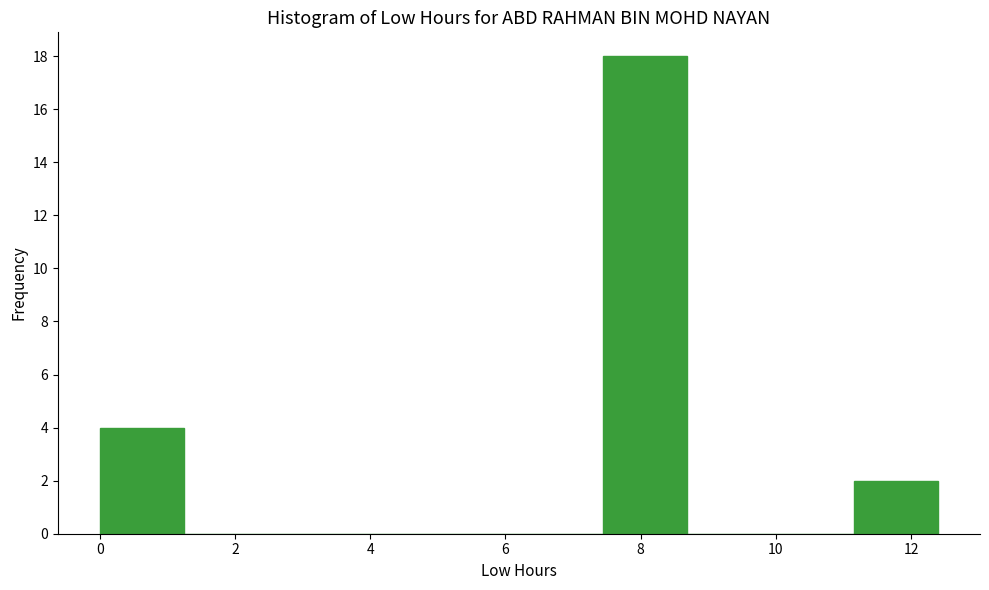

Reading left to right, list every bar in this chart as the range it spans on the x-axis followed by its height. Neither the bar edges nor the heights are printed on the chart, so give them approximately, as read against the axes.

0.00 to 1.24: 4
1.24 to 2.48: 0
2.48 to 3.72: 0
3.72 to 4.96: 0
4.96 to 6.20: 0
6.20 to 7.44: 0
7.44 to 8.68: 18
8.68 to 9.92: 0
9.92 to 11.16: 0
11.16 to 12.40: 2